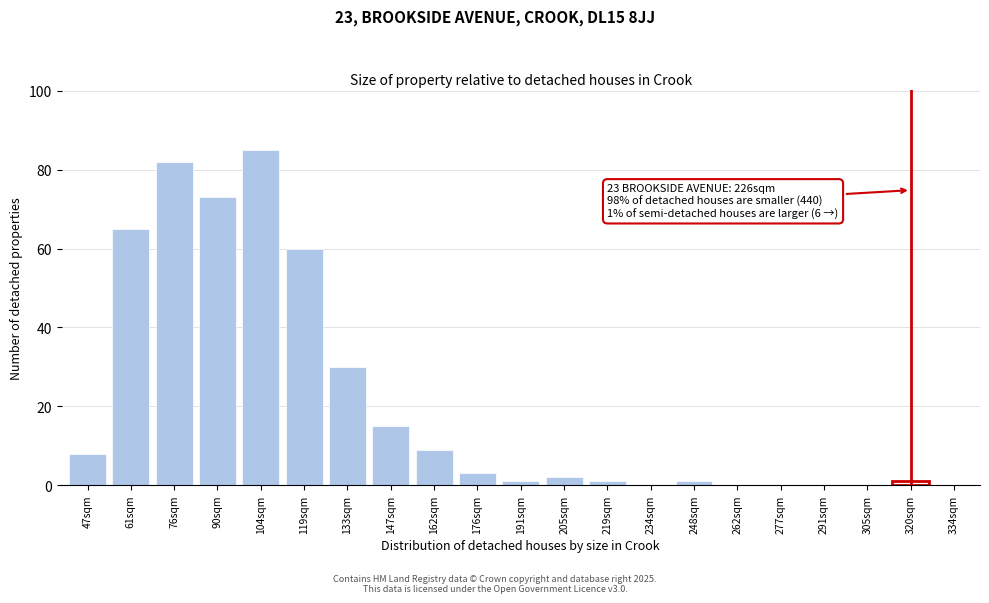

Reading left to right, list all the values displayed in this chart.

47sqm=8	61sqm=65	76sqm=82	90sqm=73	104sqm=85	119sqm=60	133sqm=30	147sqm=15	162sqm=9	176sqm=3	191sqm=1	205sqm=2	219sqm=1	234sqm=0	248sqm=1	262sqm=0	277sqm=0	291sqm=0	305sqm=0	320sqm=1	334sqm=0